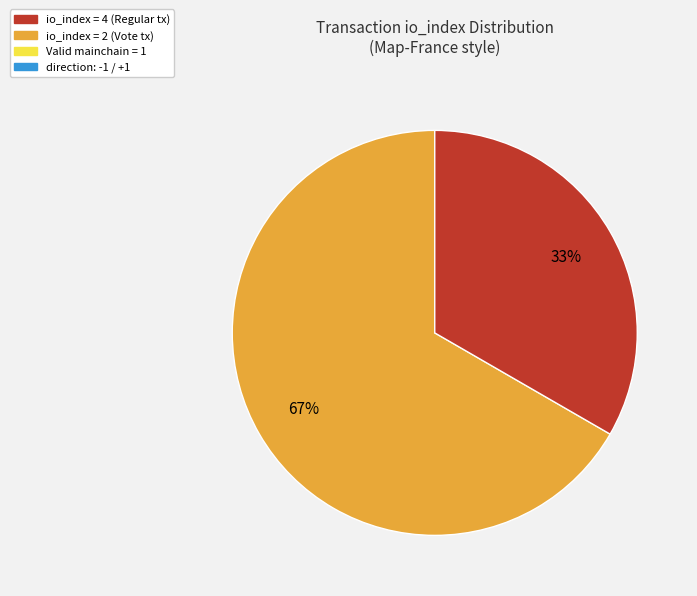

To the nearest percent, what is the average slice percentage?

50%